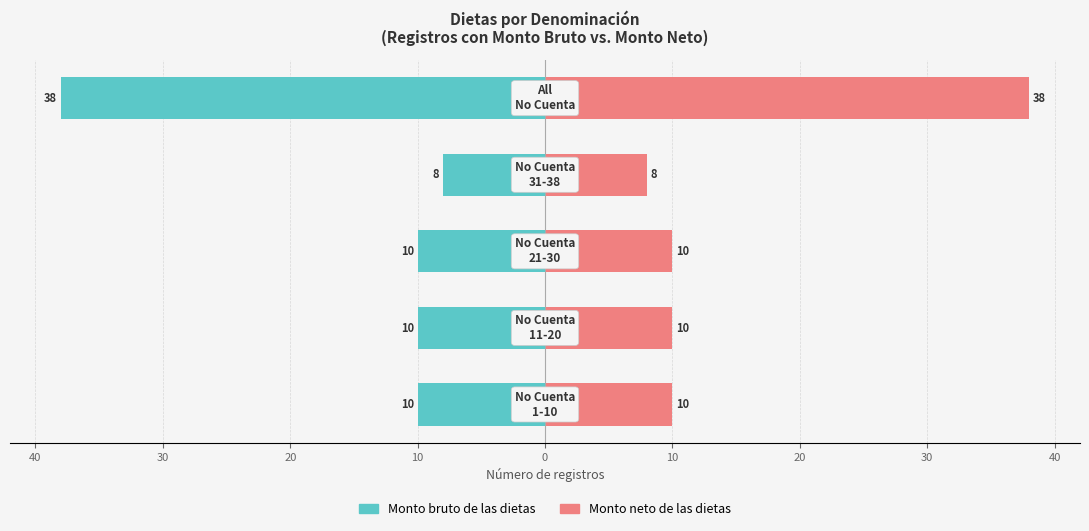

What is the value of the Monto neto de las dietas bar at the 4th from the left?

8